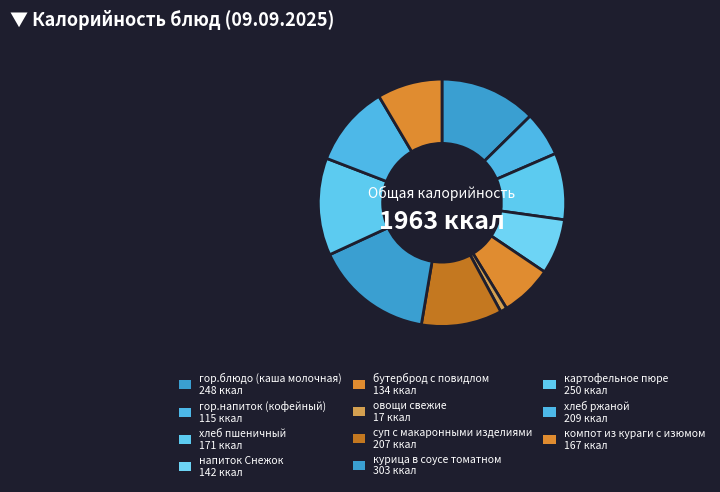

How many segments does this pie chart have?

11